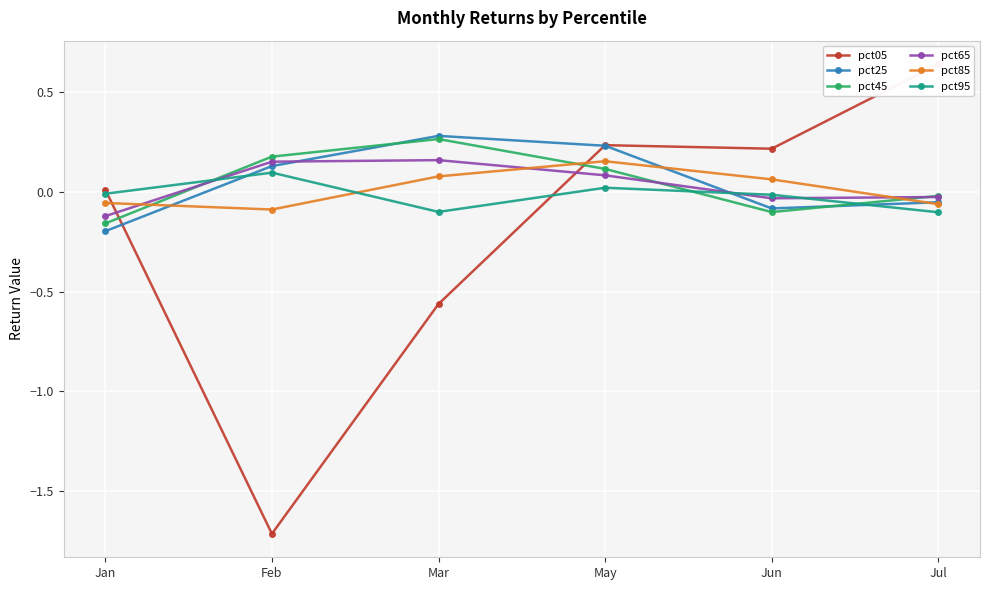

How many values in the pct65 series are below 0?

3